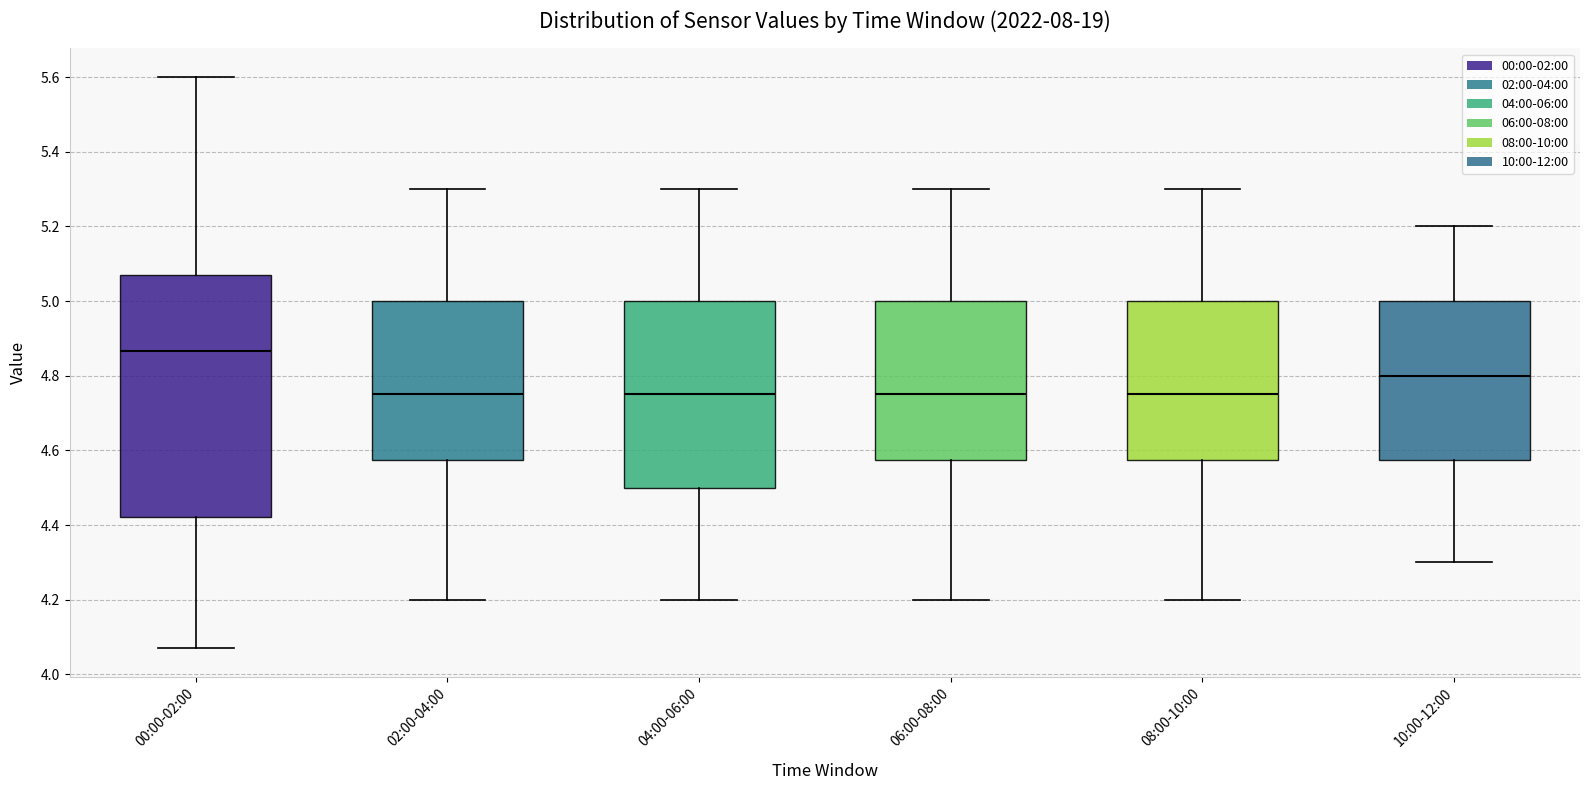

Which box has the highest median line?

00:00-02:00